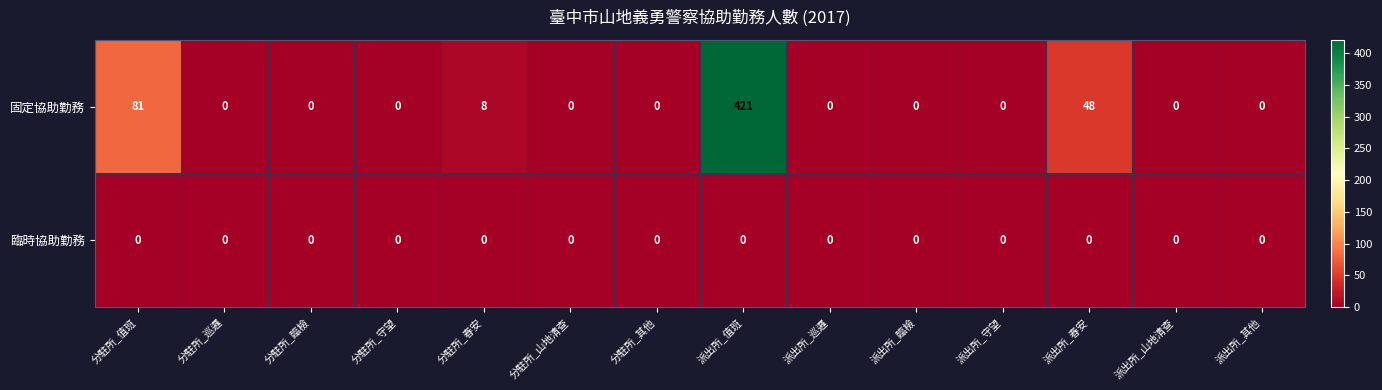

What is the greatest value displayed?

421